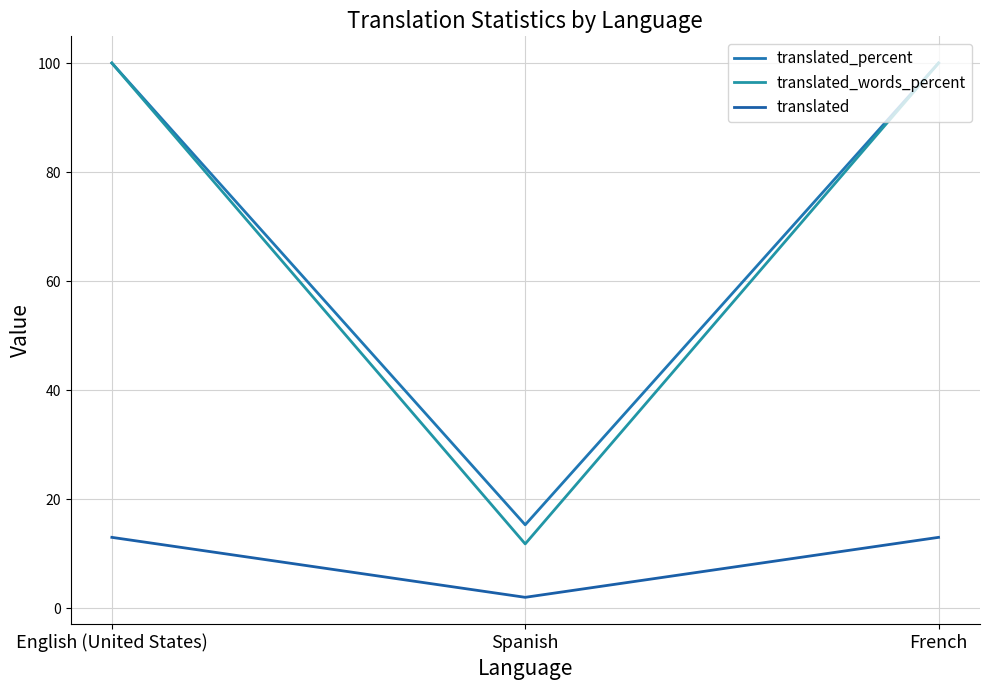

Is this an area chart (filled region under the line)?

No